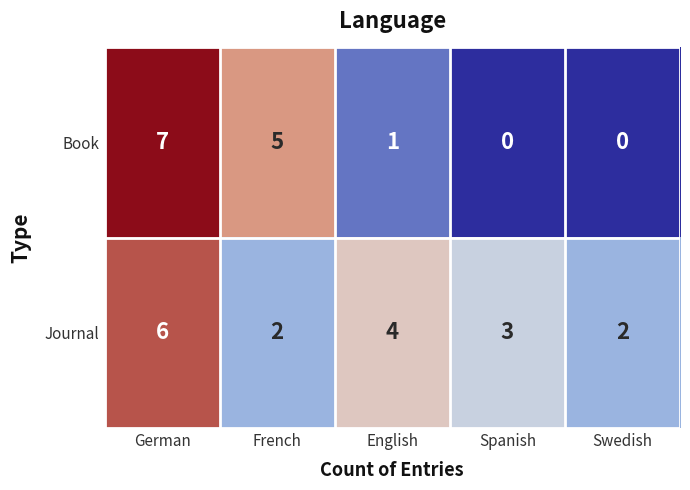

At Spanish, list the series in order from largest to smallest.

Journal, Book